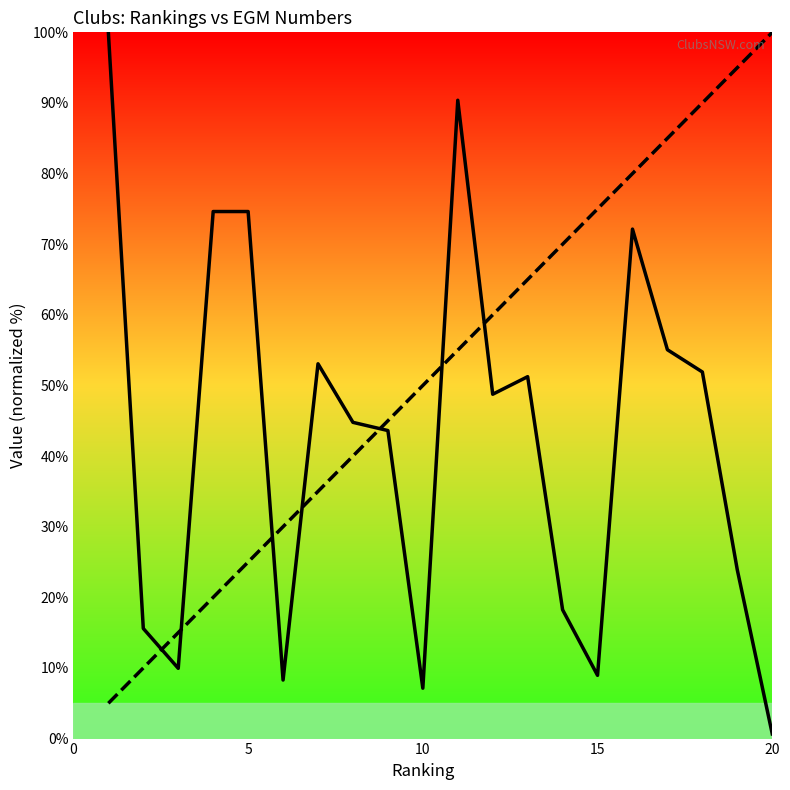

What is the minimum value shown in the chart?

0.7